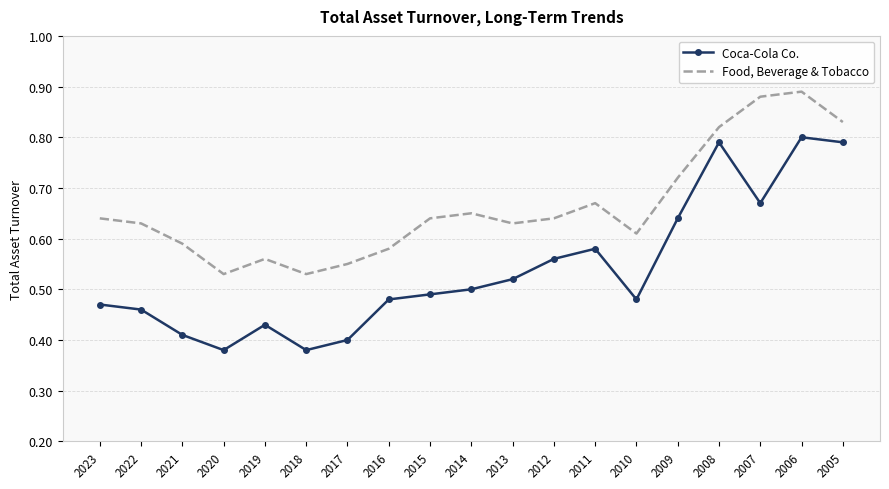

Between 2006 and 2005, which series saw the biggest shift?

Food, Beverage & Tobacco